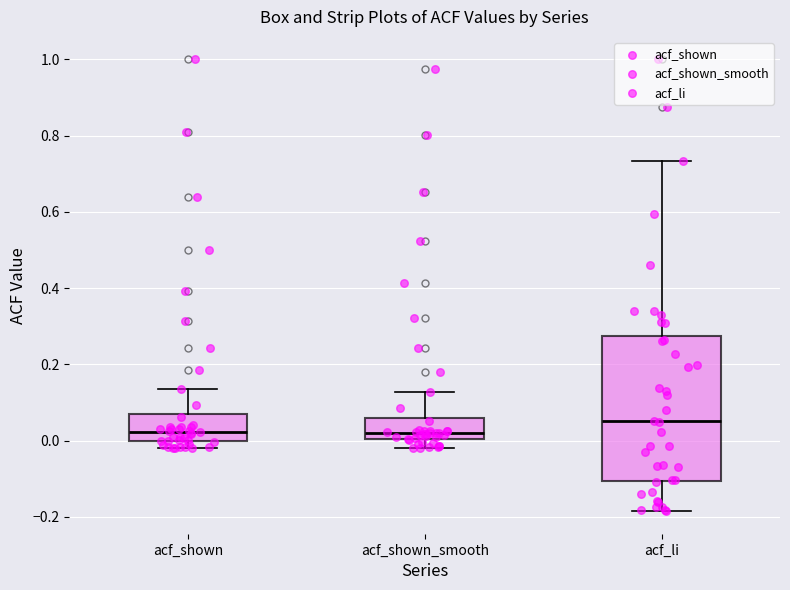

Reading left to right, read every box against the y-axis: the position of its median line, the range the box covers, and the ends of its whiskers. The values are not printed on the chart, so give them approximately, as read against the axis.

acf_shown: median 0.02, box 0.00 to 0.06, whiskers -0.02 to 0.14
acf_shown_smooth: median 0.02, box 0.00 to 0.06, whiskers -0.02 to 0.12
acf_li: median 0.06, box -0.10 to 0.28, whiskers -0.18 to 0.74